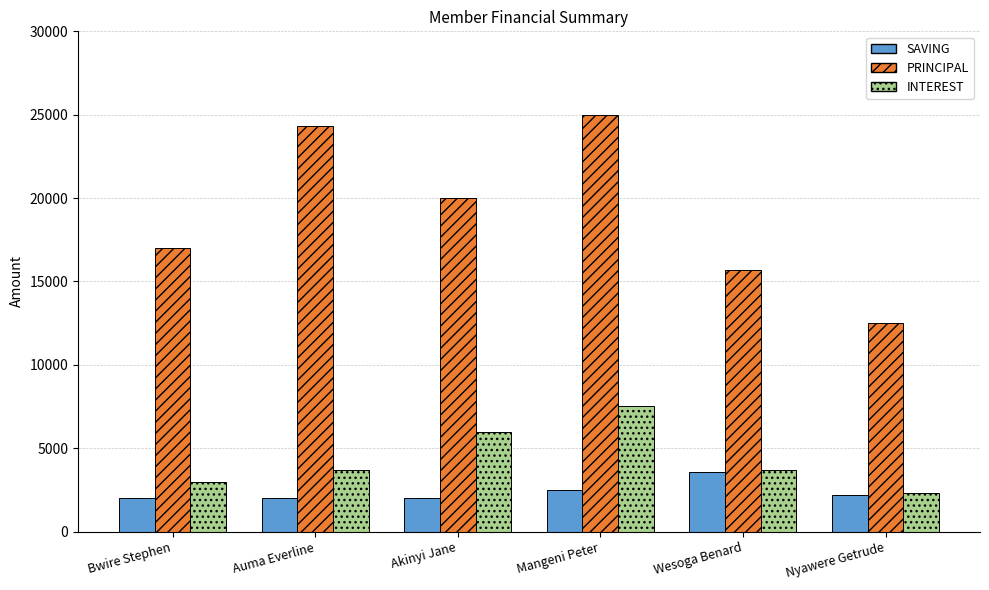

Read the PRINCIPAL value at Bwire Stephen, to the nearest 100.

17000